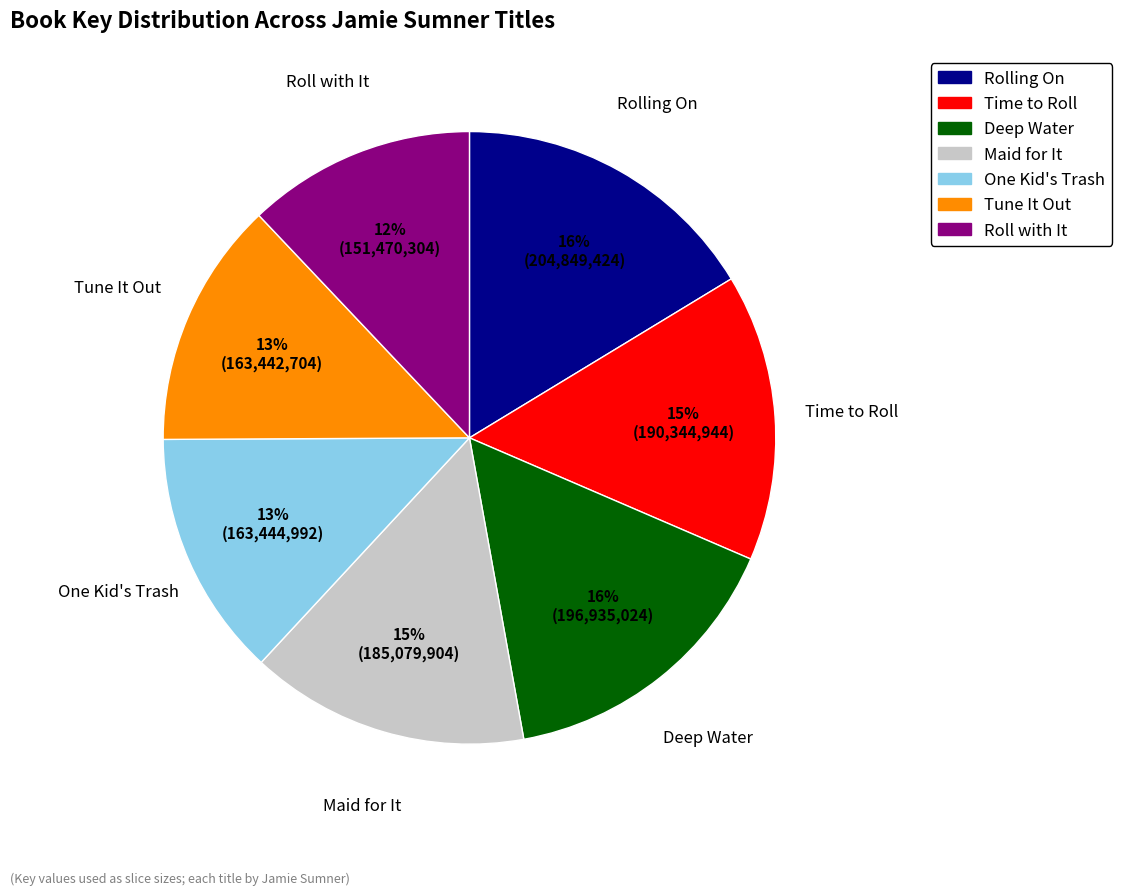

Does any single category account for the majority?

No